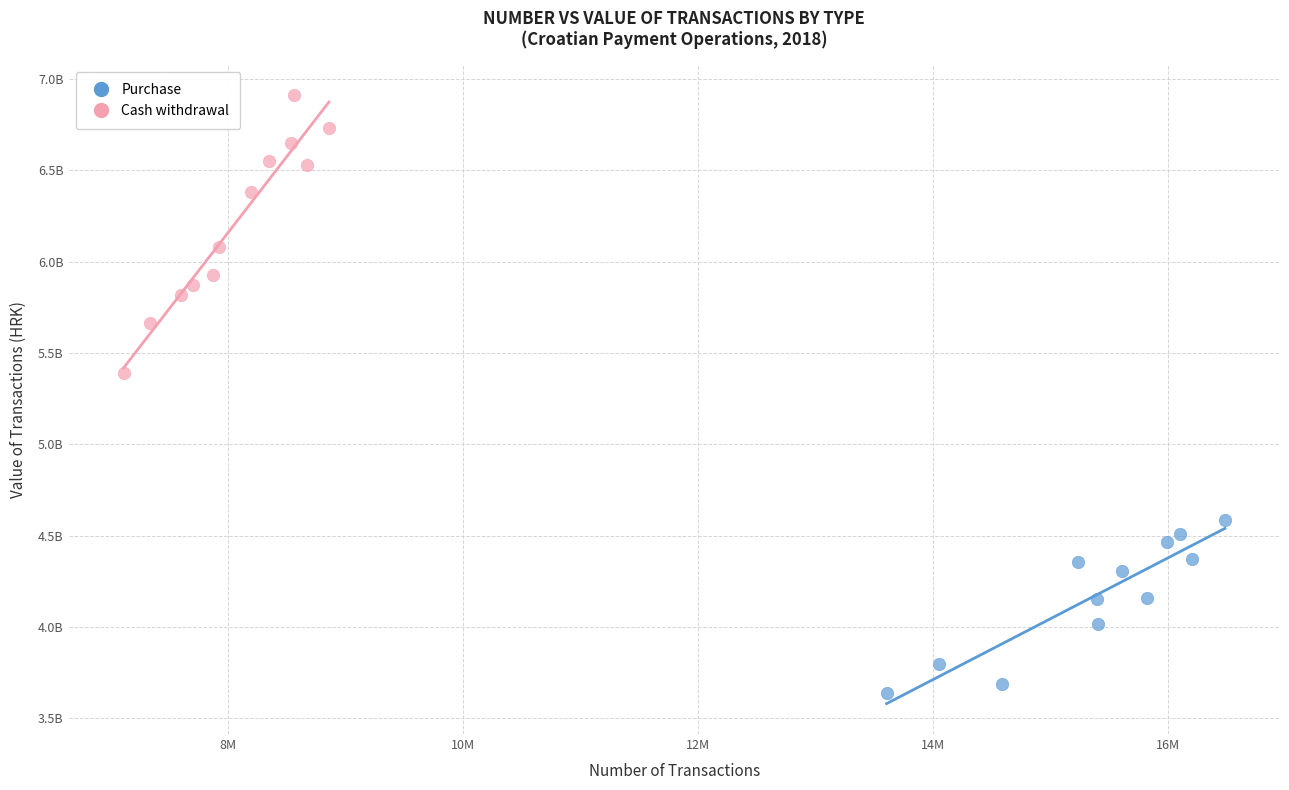

Which series has the largest Y range (max minus min)?

Cash withdrawal